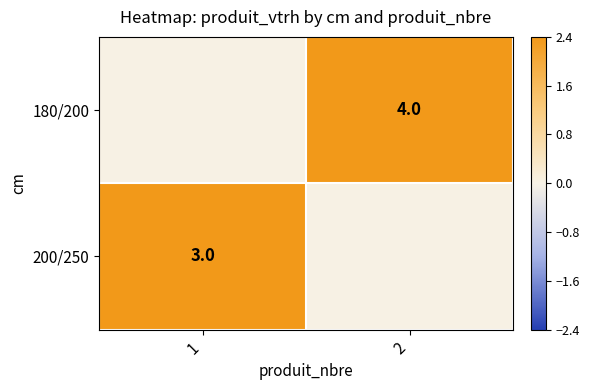

True or false: 200/250 has a value of 1 at 1.

False